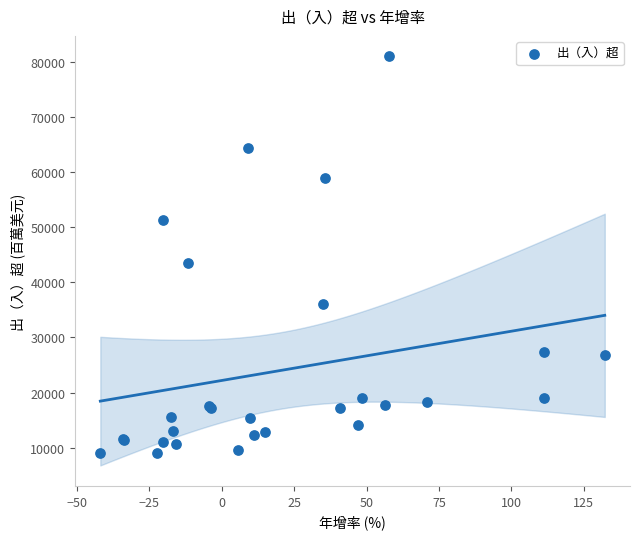

What Y value in the scatter plot is closest to 44978?

43505.9